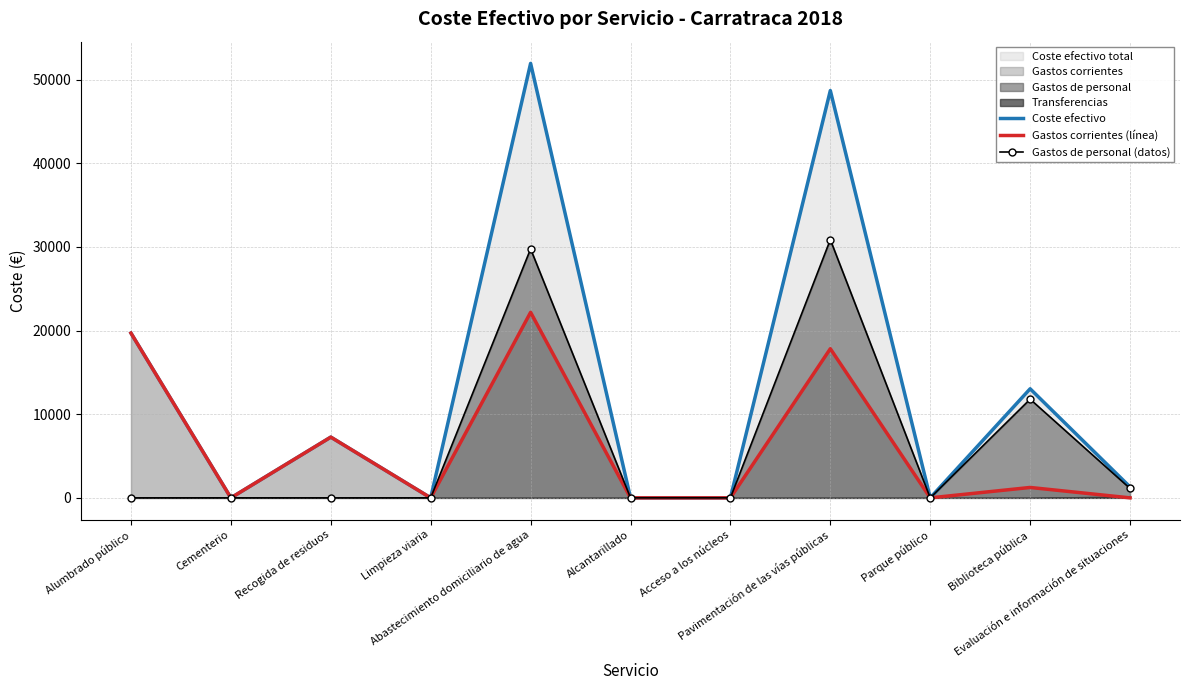

Which series has the largest range (max minus min)?

Coste efectivo